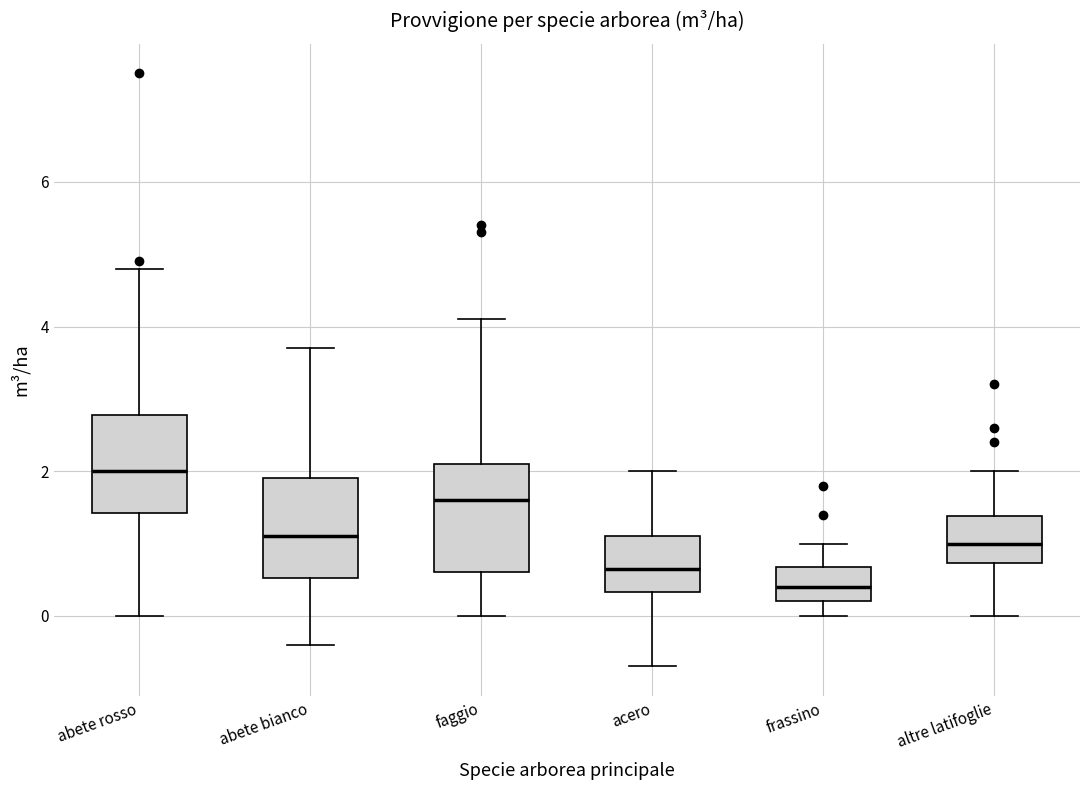

Which box has the highest median line?

abete rosso